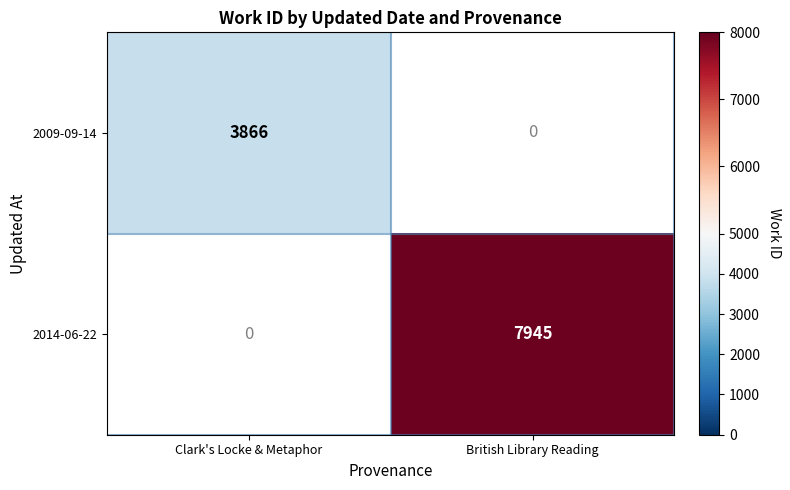

True or false: 2014-06-22 has a value of 2062 at British Library Reading.

False